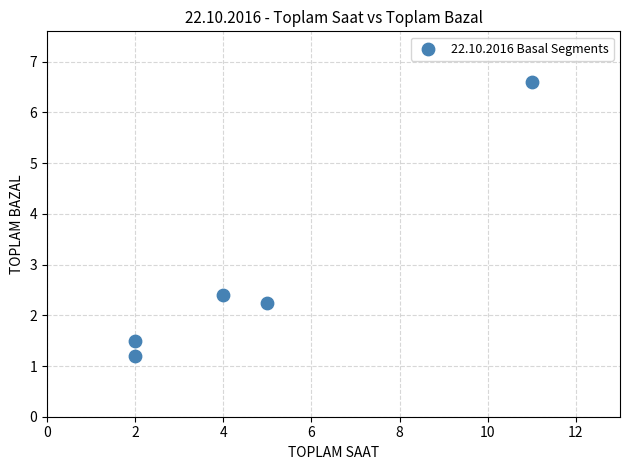

What is the average X value?

4.8